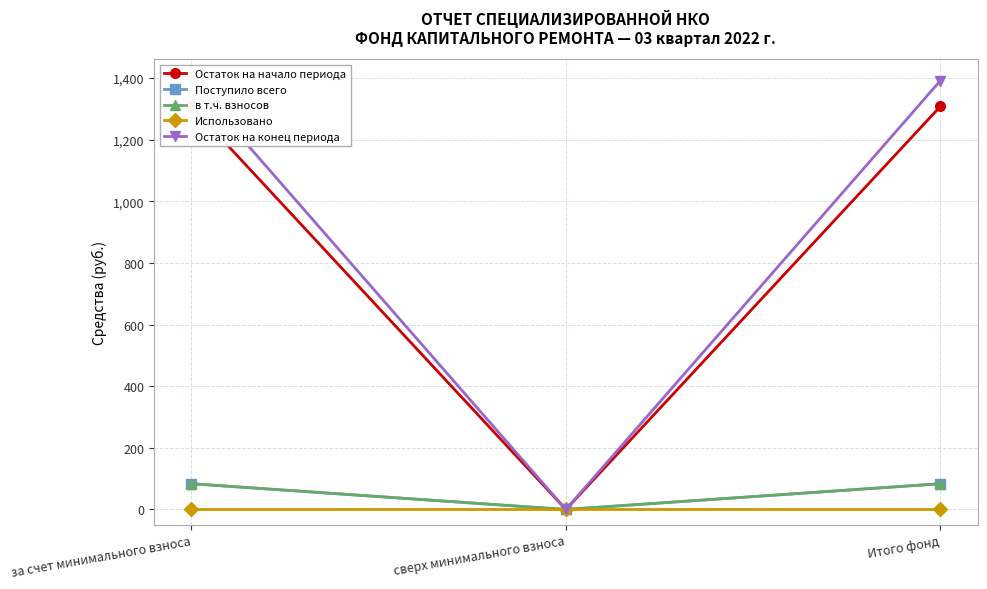

Does the chart display data point markers on the line(s)?

Yes